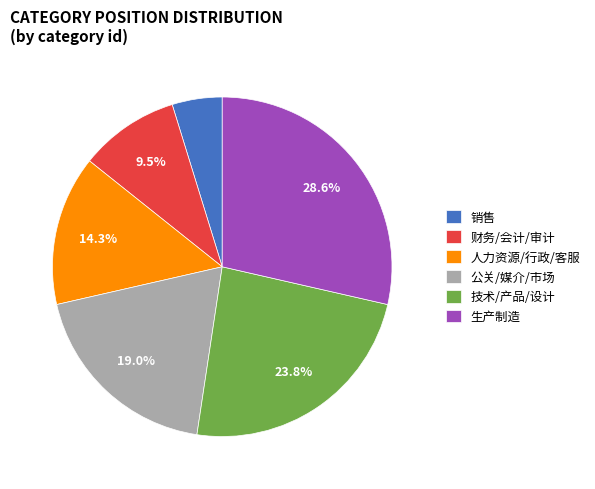

How many segments does this pie chart have?

6